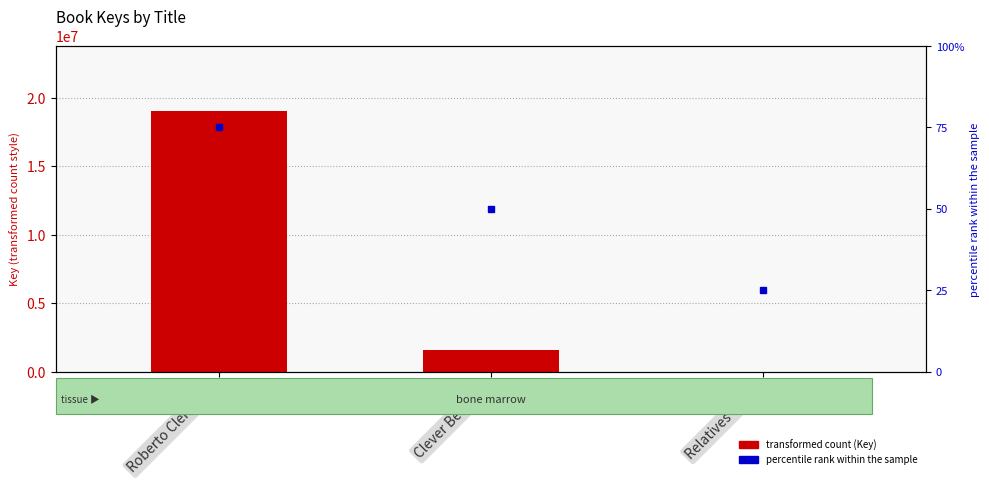

What is the average value?

6865340